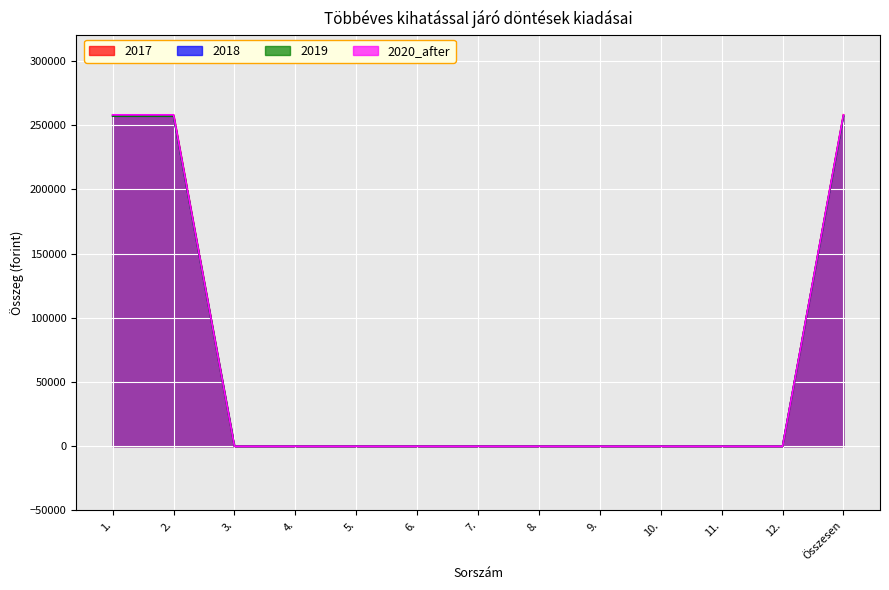

Rank the categories by 2020_after value from highest to lowest.

1., 2., Összesen, 3., 4., 5., 6., 7., 8., 9., 10., 11., 12.